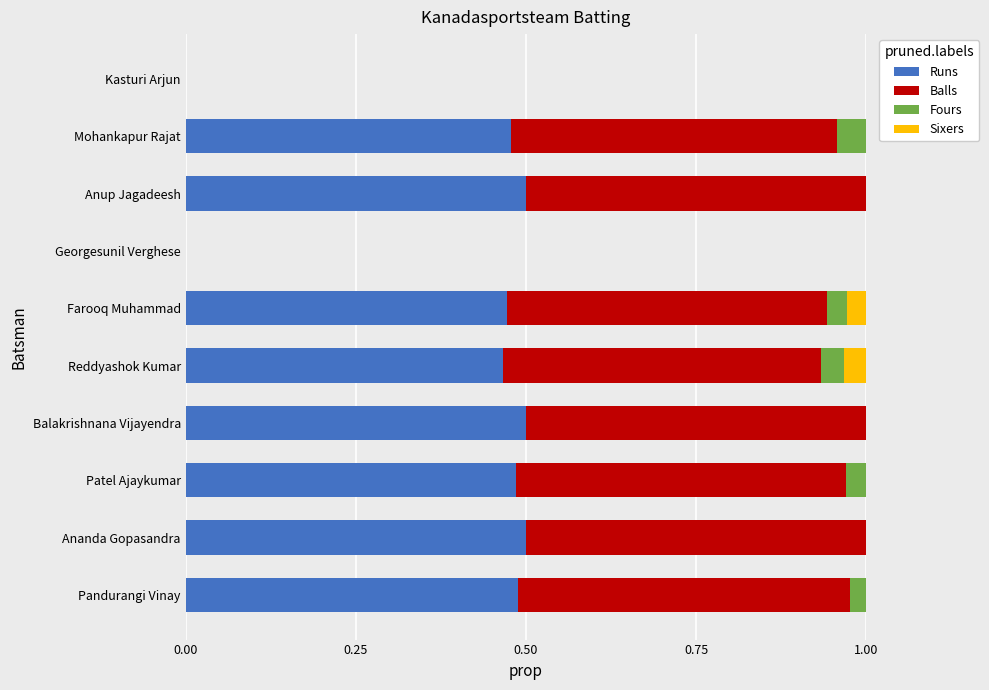

Is it true that Runs equals 0.7 at Anup Jagadeesh?

False